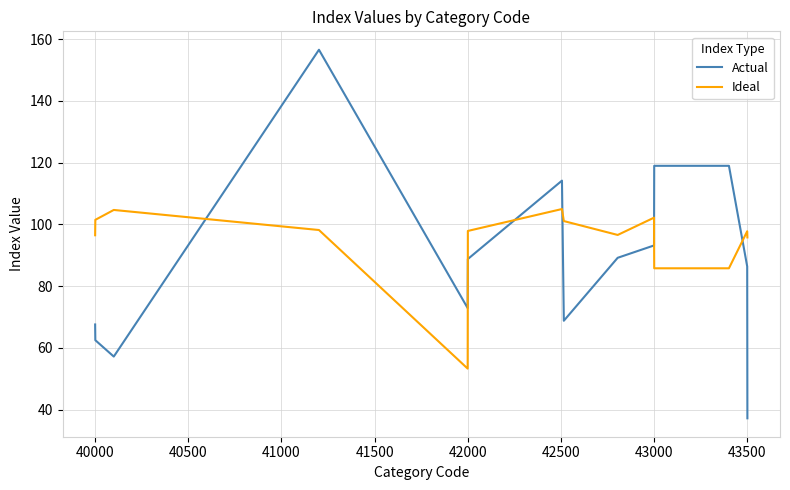

What is the difference between the maximum and minimum values in the Actual series?

119.4